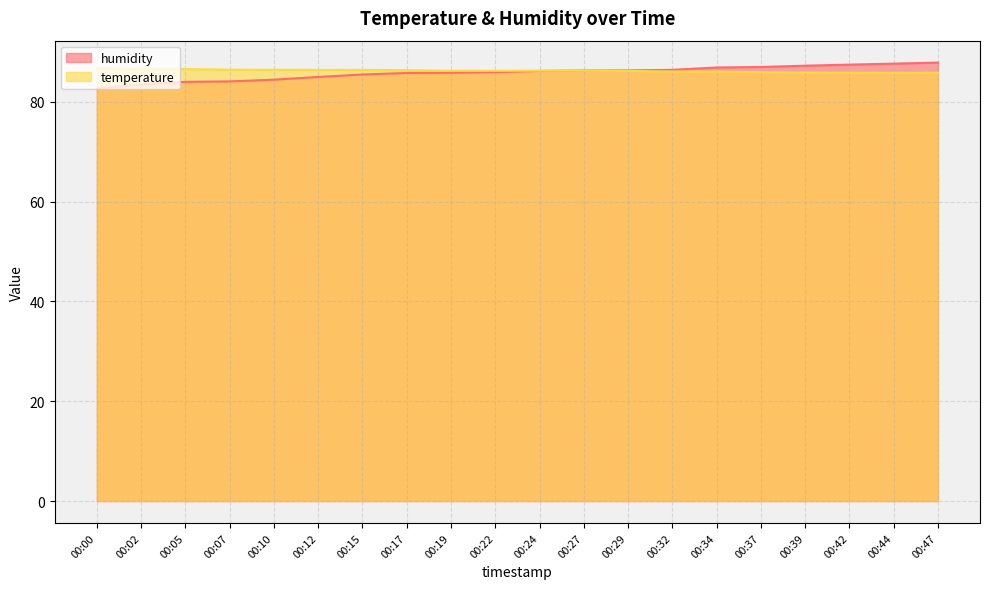

How many series are shown in this chart?

2